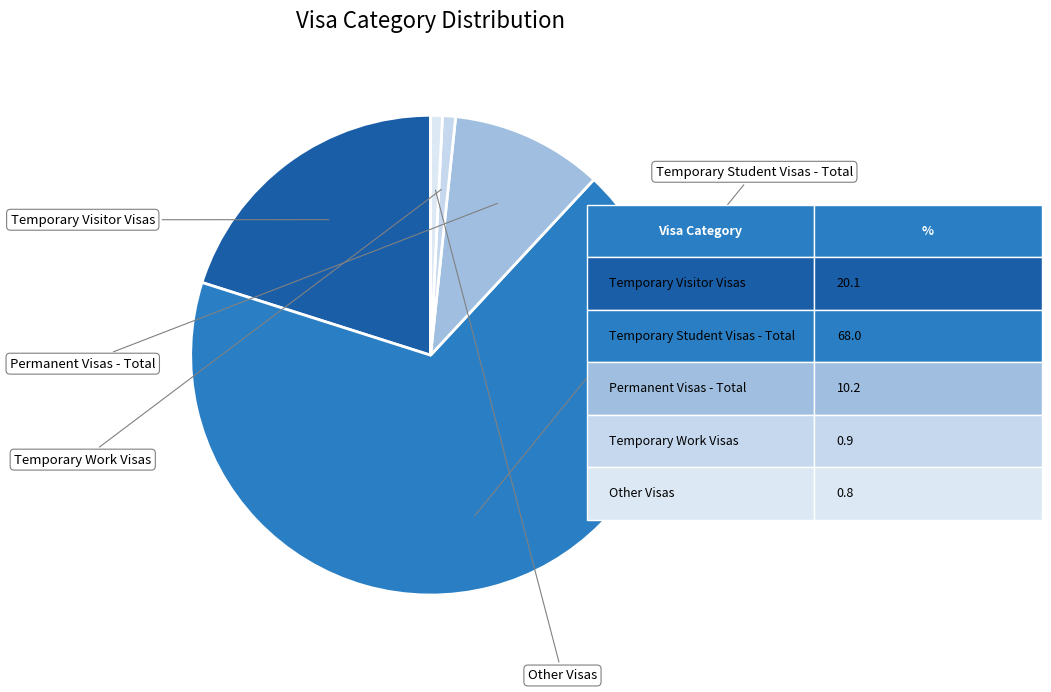

How many slices are in this pie chart?

5